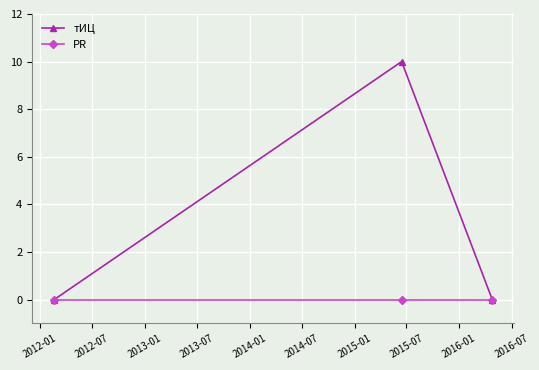

List the series in order of their overall mean, highest first.

тИЦ, PR